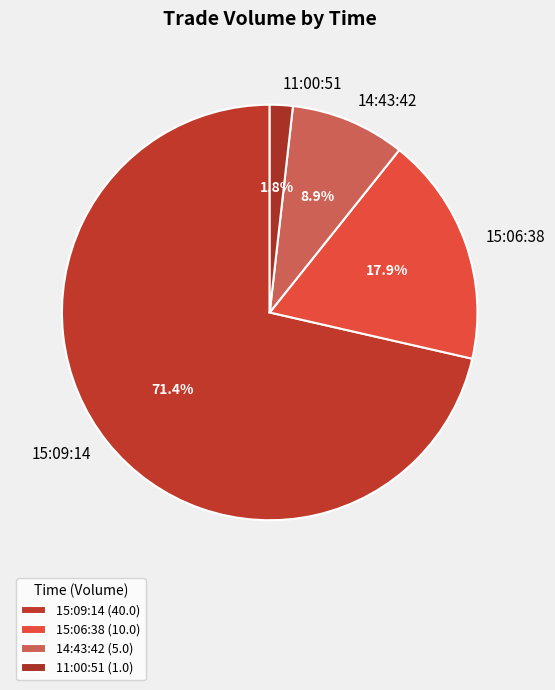

To the nearest percent, what percentage of the pie is 15:06:38?

18%